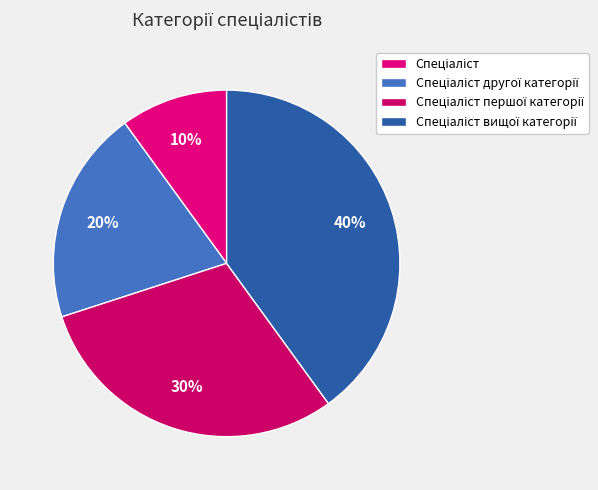

To the nearest percent, what is the average slice percentage?

25%